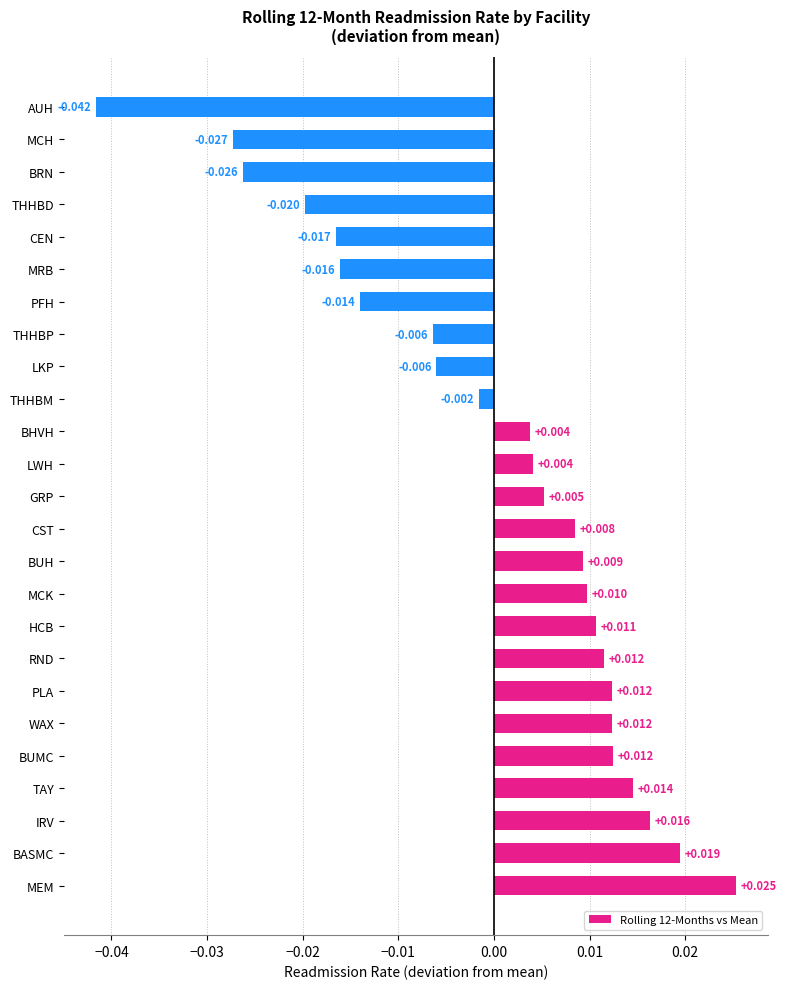

Where is the data nearest to the value 0?

THHBM